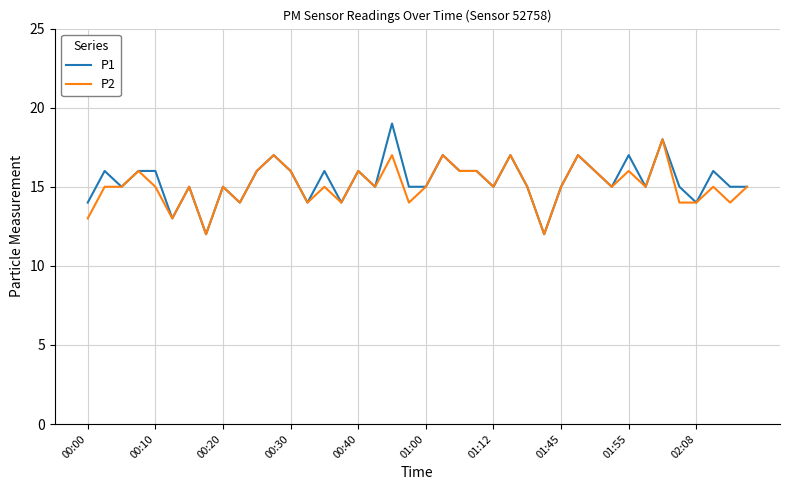

Does the chart have visible grid lines?

Yes